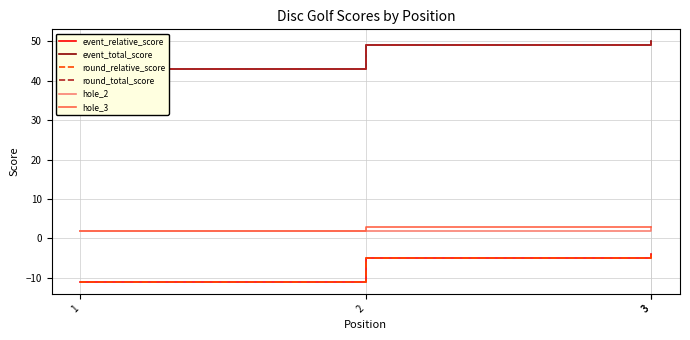

What is the difference between the highest and lowest values at 1?

54